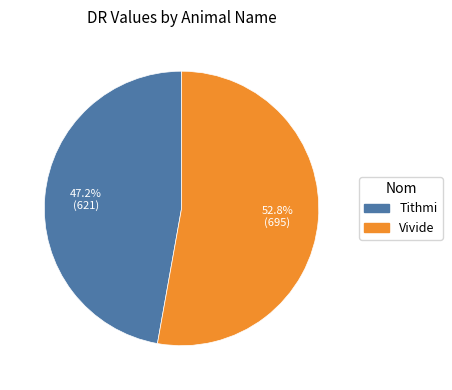

To the nearest percent, what percentage of the pie is Vivide?

53%